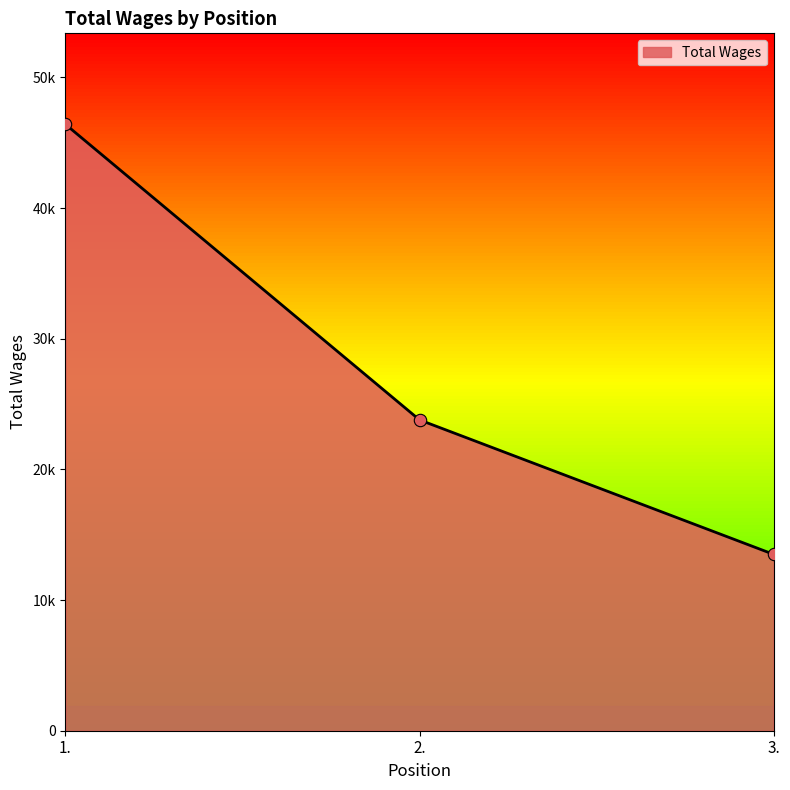

Between 3. and 1., which is larger?

1.